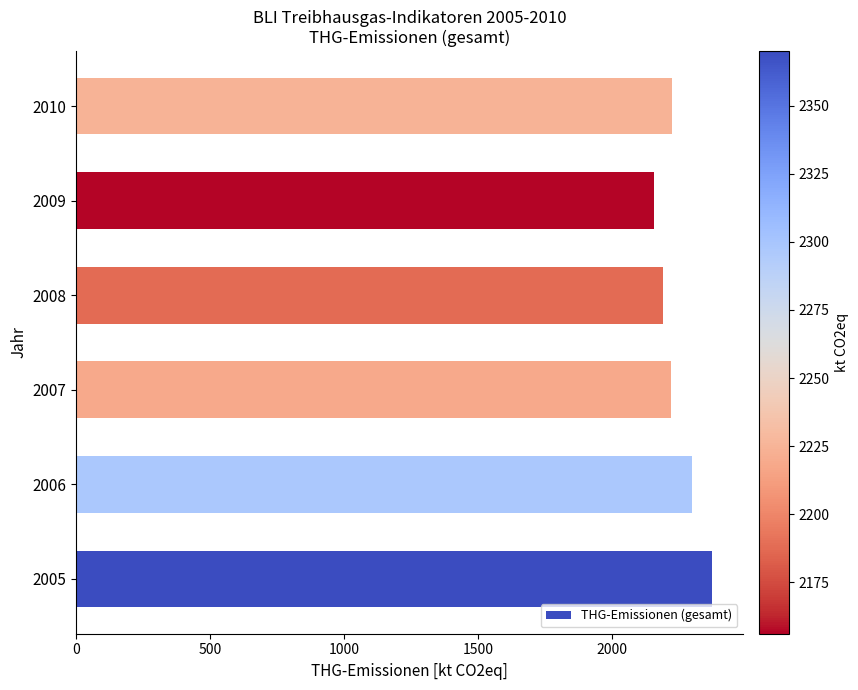

What is the change in value from 2006 to 2007?

-79.3